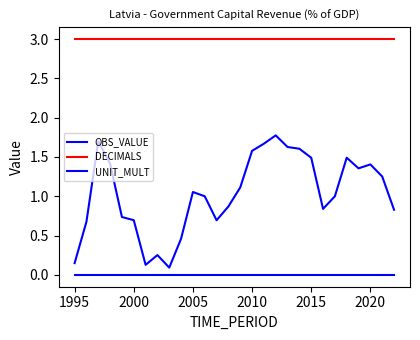

How many lines are shown in the chart?

3